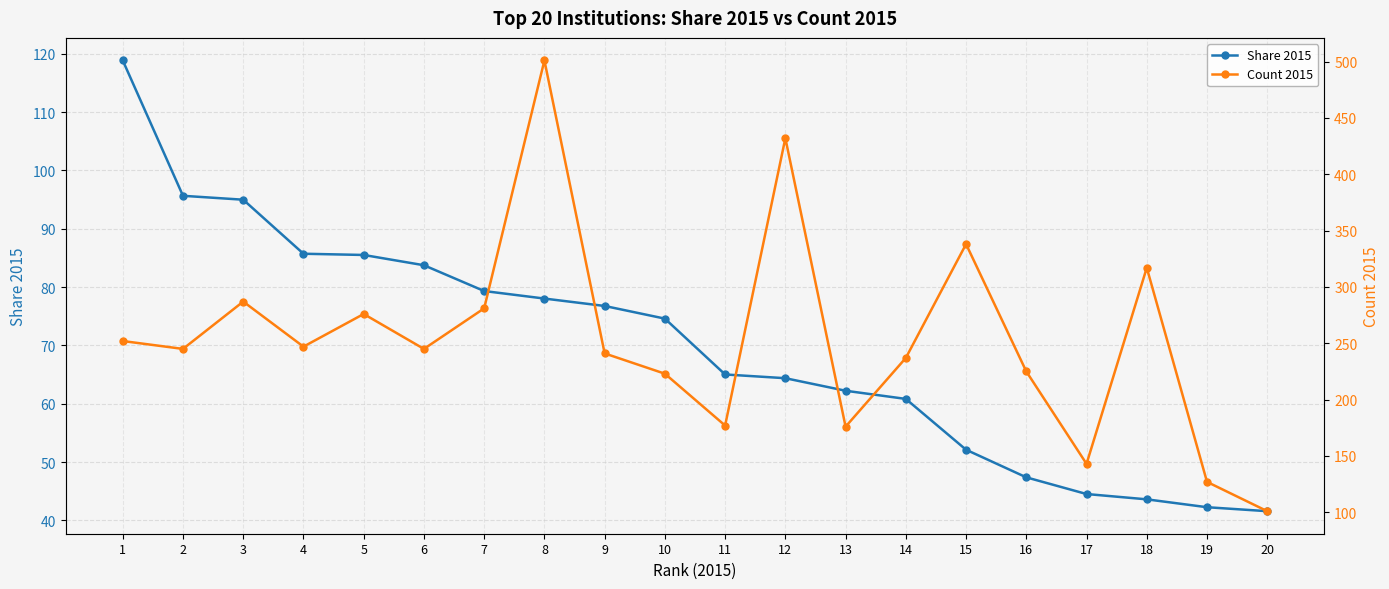

True or false: Share 2015 and Count 2015 cross at least once.

False